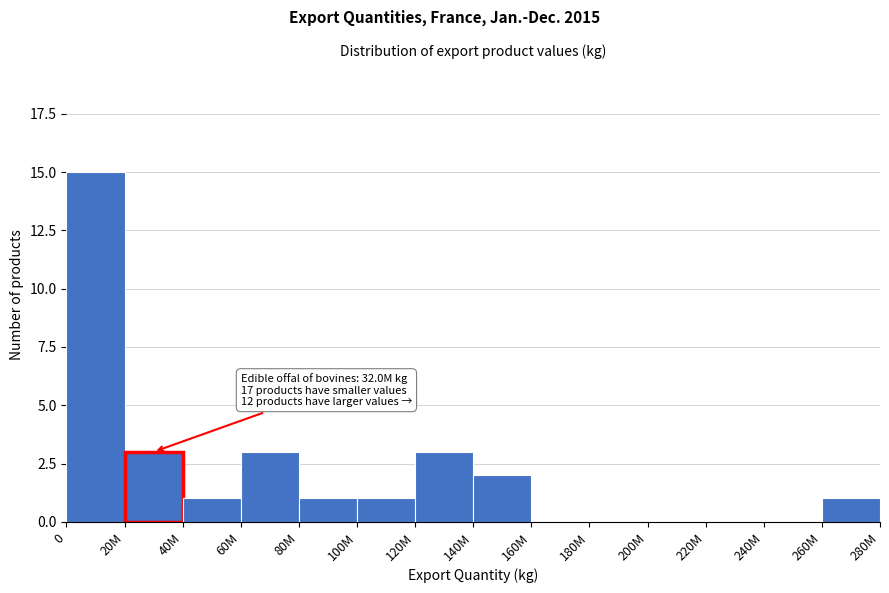

Reading right to left, transcribe all the data shown in this chart.

260M=1	240M=0	220M=0	200M=0	180M=0	160M=0	140M=2	120M=3	100M=1	80M=1	60M=3	40M=1	20M=3	0=15